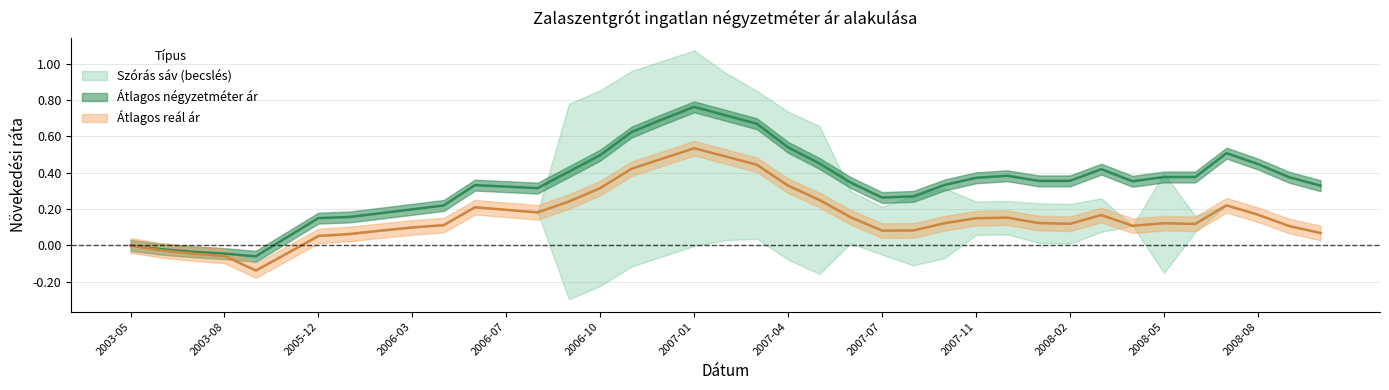

Rank the series by their maximum value, from highest to lowest.

Átlagos négyzetméter ár, Átlagos reál ár